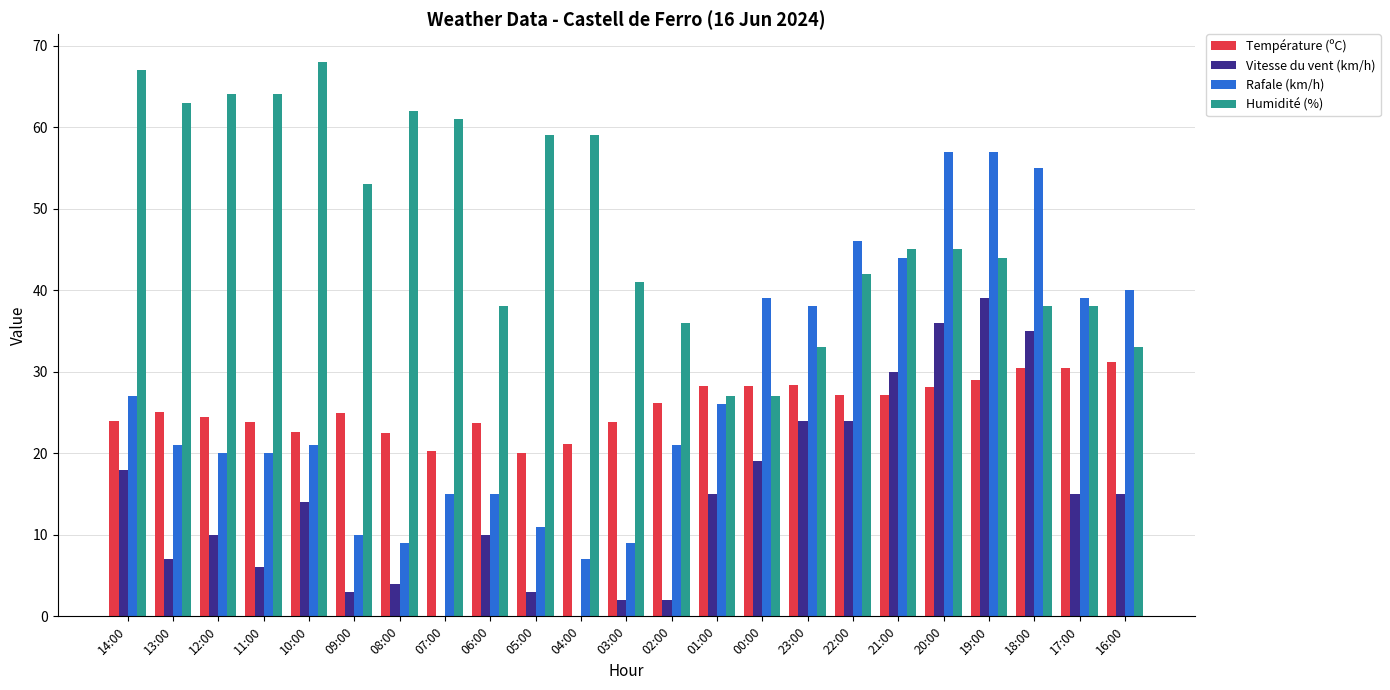

Are the bars horizontal?

No